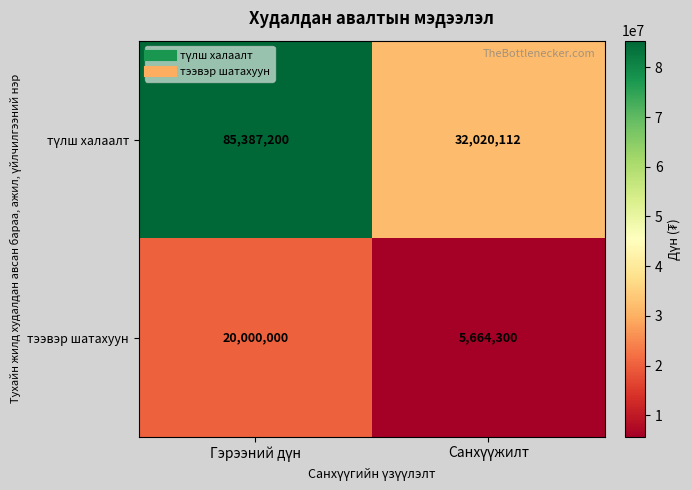

What is the difference between the maximum and minimum values in the тээвэр шатахуун series?

14335700